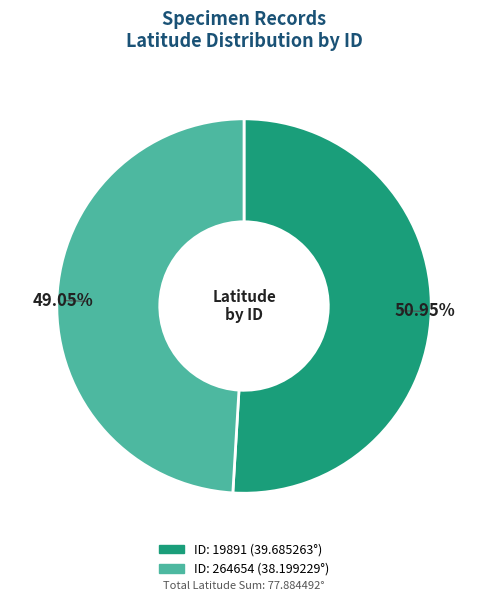

Count the number of slices in the pie.

2